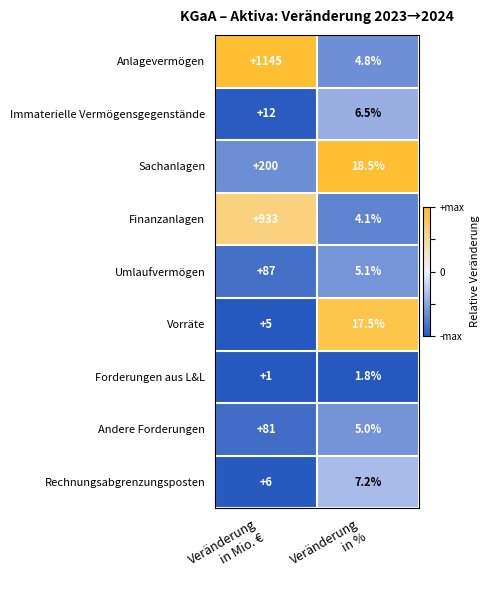

Which series has the largest range (max minus min)?

Anlagevermögen